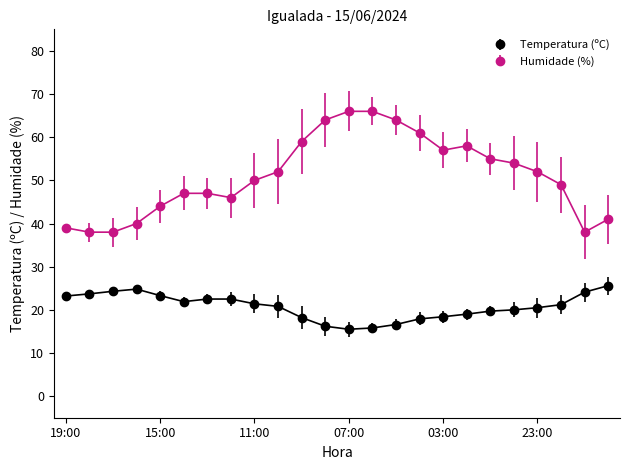

What are all the series names shown in the legend?

Temperatura (ºC), Humidade (%)